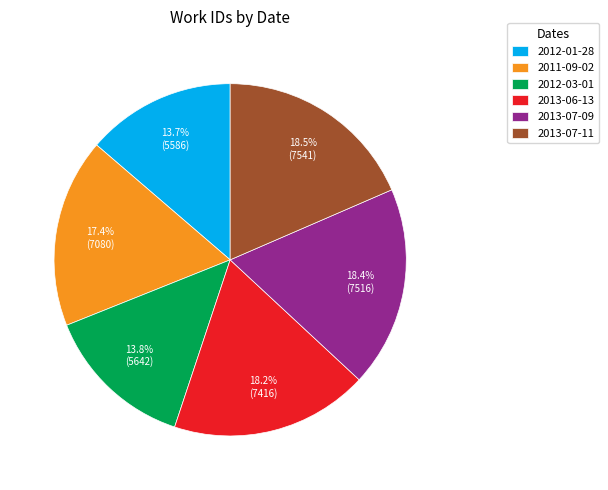

Is there any slice that represents more than half of the pie?

No